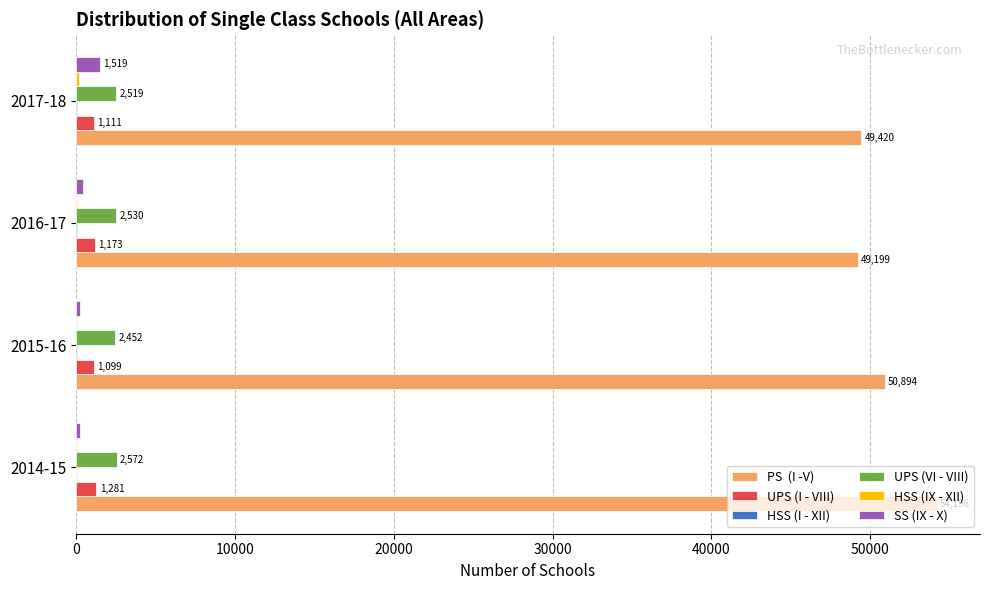

At which category is the sum across all series the highest?

2014-15